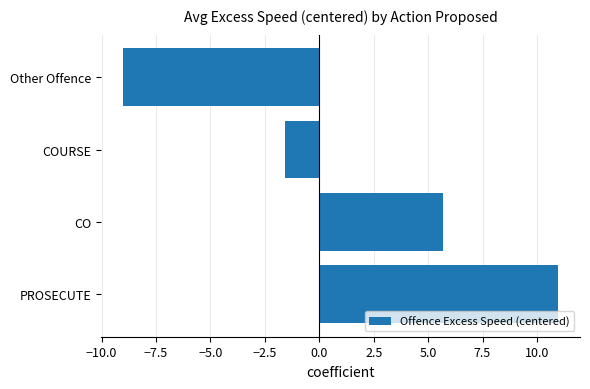

What is the sum of all values?

6.1